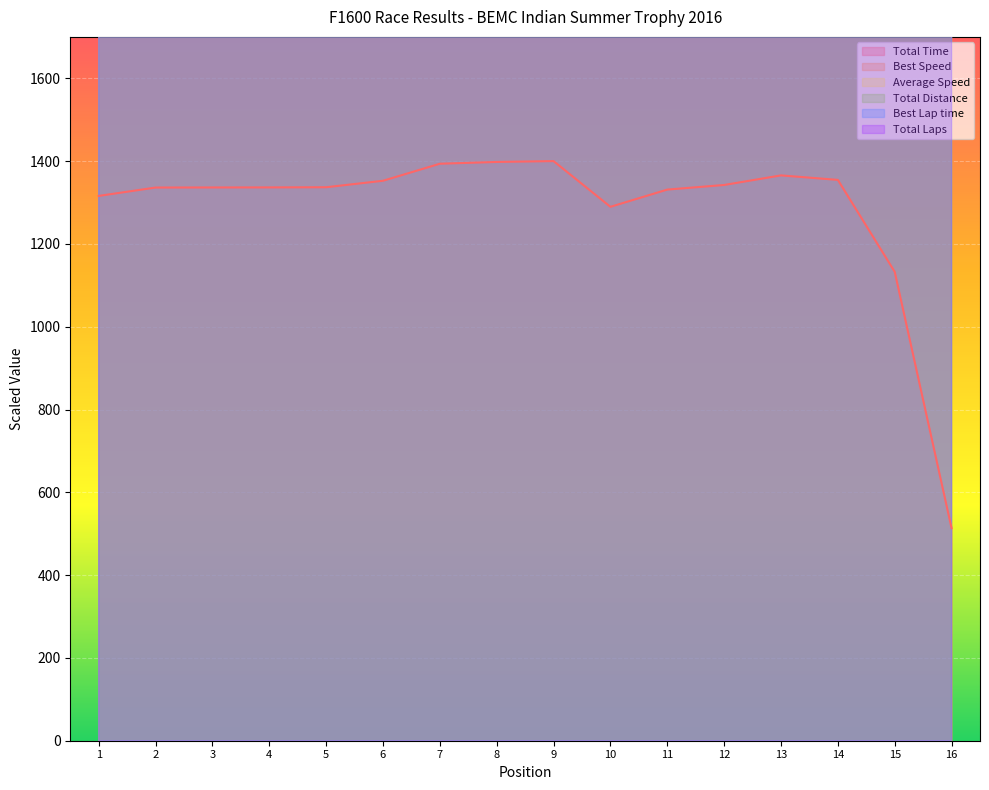

What is the difference between the maximum and minimum values in the Best Speed series?

1464.0